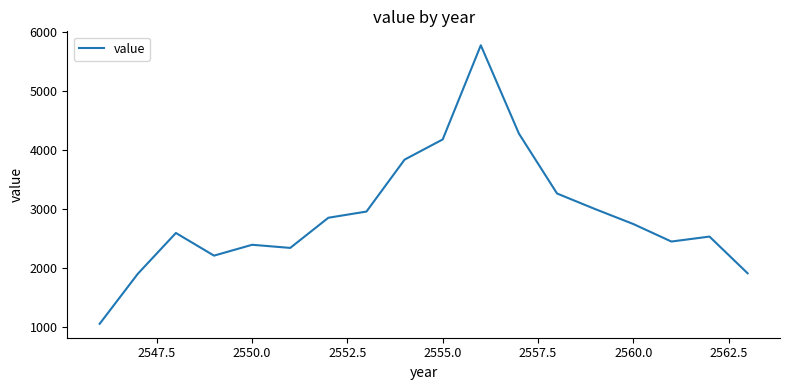

What is the smallest value displayed?

1053